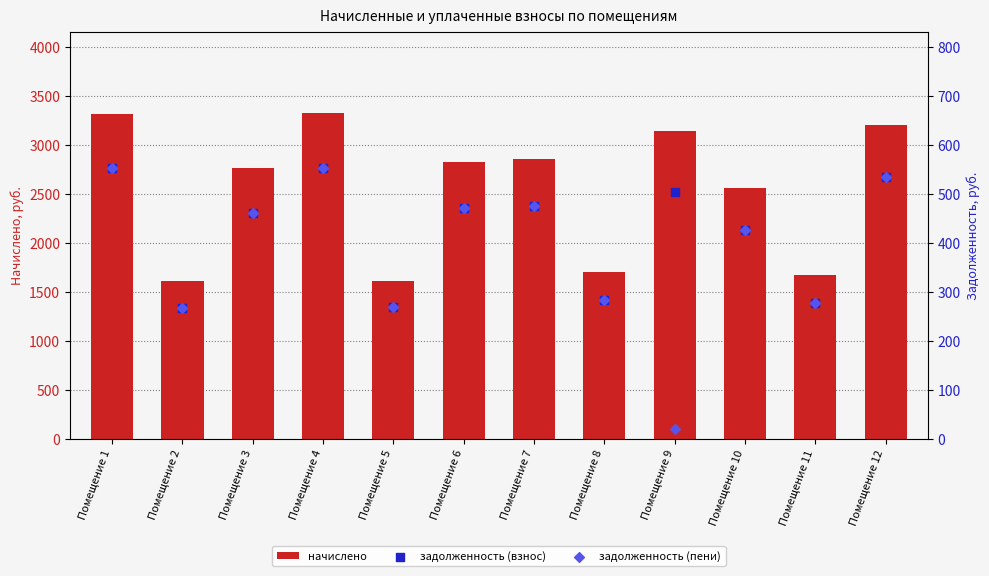

What is the total value across all series at Помещение 5?

2150.5